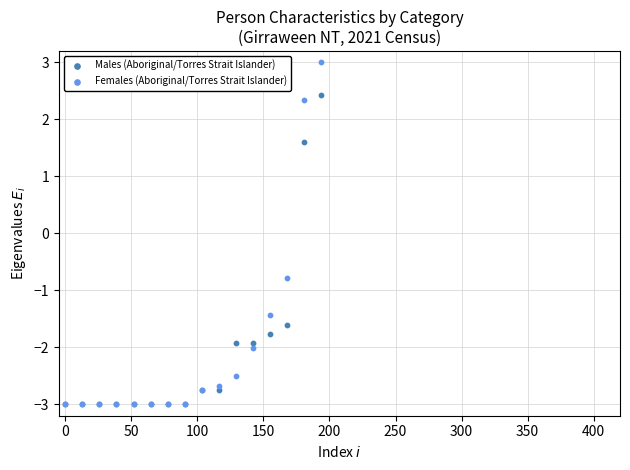

What are all the series names shown in the legend?

Males (Aboriginal/Torres Strait Islander), Females (Aboriginal/Torres Strait Islander)